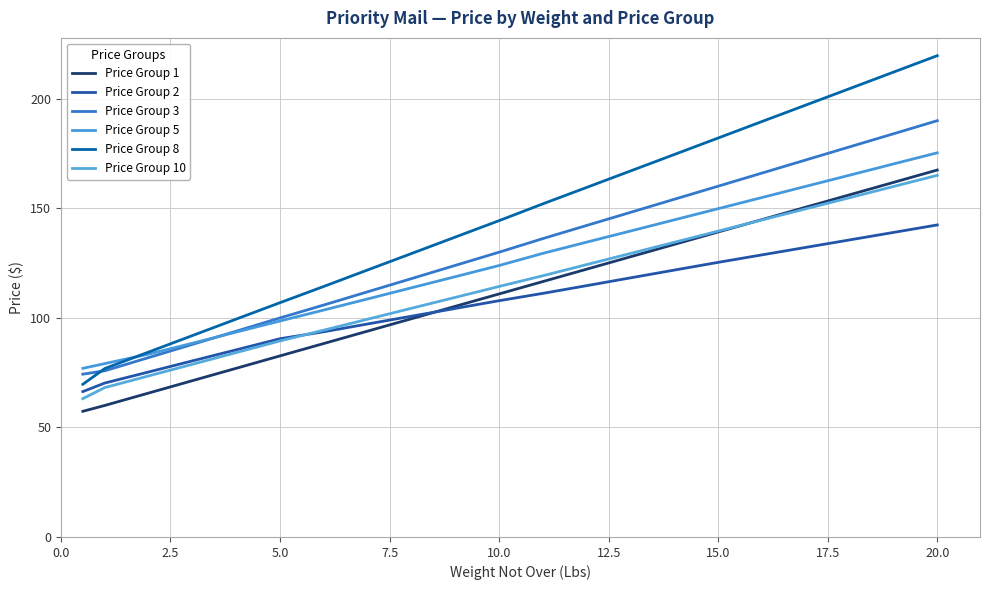

Reading left to right, list all the values displayed in this chart.

Price Group 1: 57.3	60.0	65.6	71.3	76.9	82.6	88.2	93.9	99.5	105.2	110.9	116.5	122.2	127.8	133.5	139.1	144.8	150.4	156.1	161.7	167.4
Price Group 2: 66.3	70.2	75.2	80.3	85.4	90.4	93.6	97.2	100.7	104.2	107.8	111.1	114.6	118.2	121.7	125.3	128.7	132.1	135.5	138.9	142.3
Price Group 3: 74.3	75.8	81.8	87.8	93.9	99.9	105.8	111.8	117.8	123.9	129.9	136.1	142.1	148.1	154.1	160.0	166.0	172.0	177.9	183.9	189.9
Price Group 5: 76.9	79.1	83.4	88.4	93.5	98.5	103.5	108.6	113.7	118.7	123.8	129.4	134.5	139.6	144.7	149.8	154.8	159.9	165.0	170.2	175.2
Price Group 8: 69.7	76.8	84.3	91.9	99.4	106.9	114.3	121.8	129.3	136.8	144.3	152.0	159.4	167.0	174.5	182.0	189.5	197.0	204.5	212.0	219.5
Price Group 10: 63.1	68.1	73.5	78.8	84.1	89.4	94.3	99.3	104.3	109.3	114.3	119.2	124.2	129.3	134.4	139.5	144.6	149.7	154.8	159.9	164.9